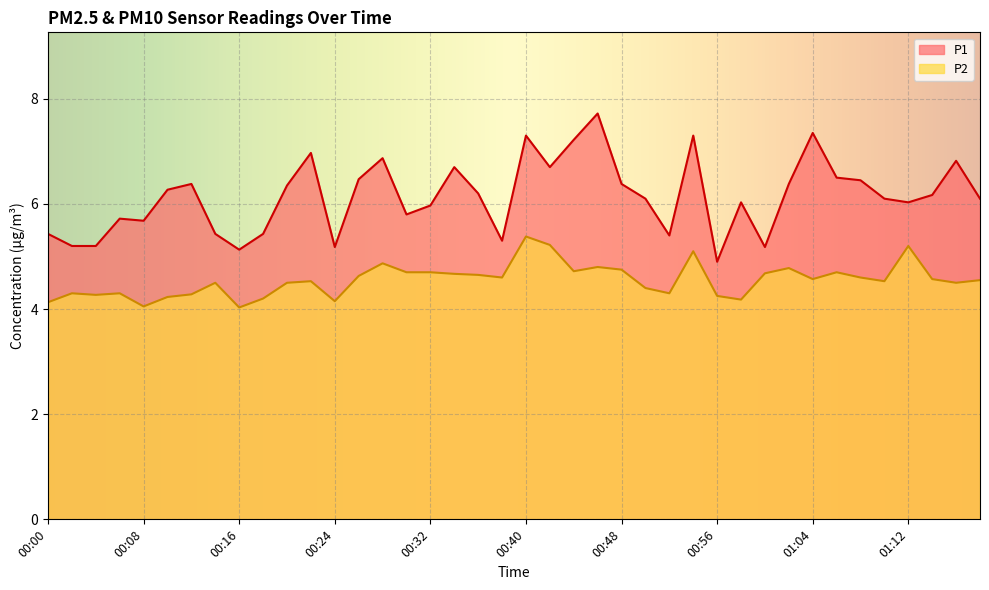

The value of P1 at 00:36 is 6.2. True or false?

True